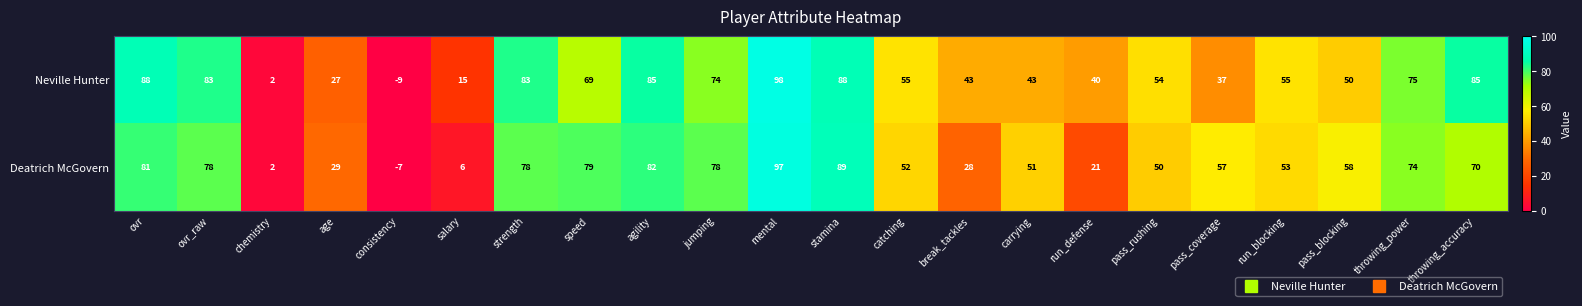

True or false: Deatrich McGovern has a value of 53 at run_blocking.

True